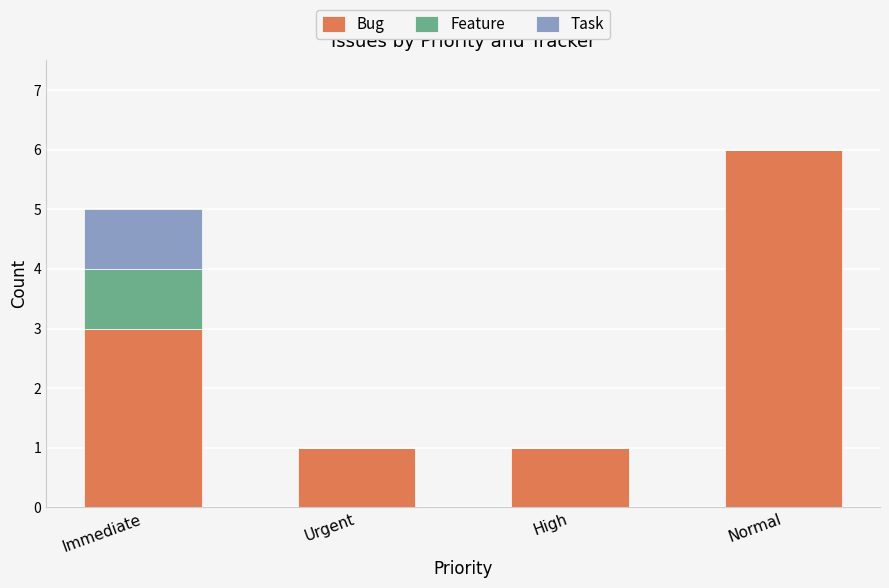

True or false: Bug has a value of 6 at Normal.

True